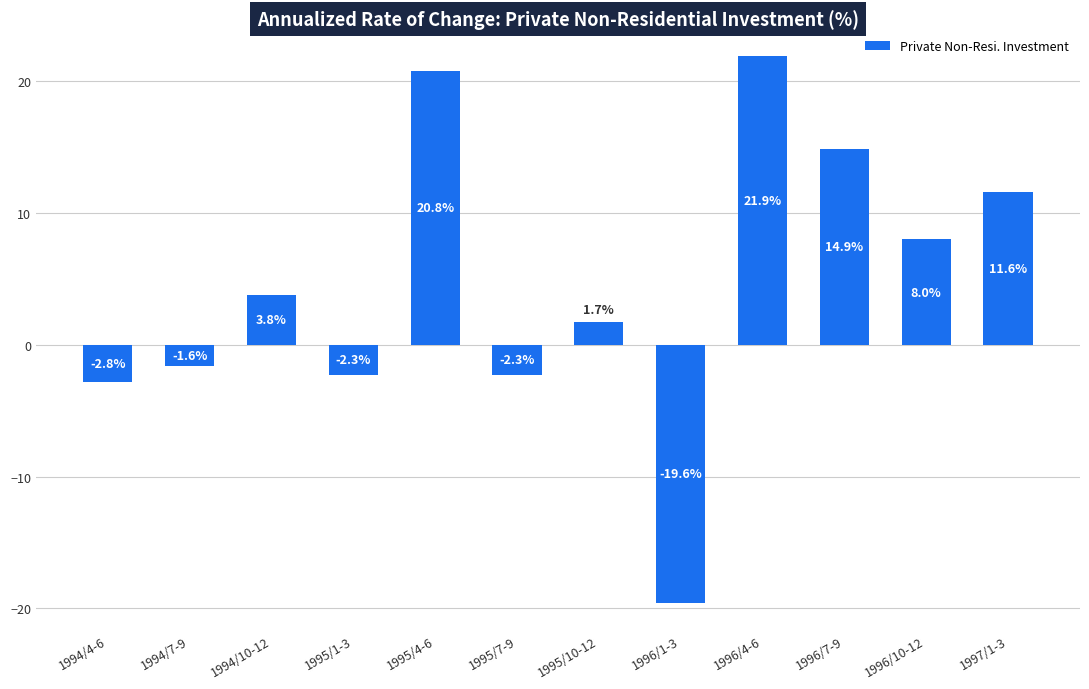

What is the smallest value displayed?

-19.6